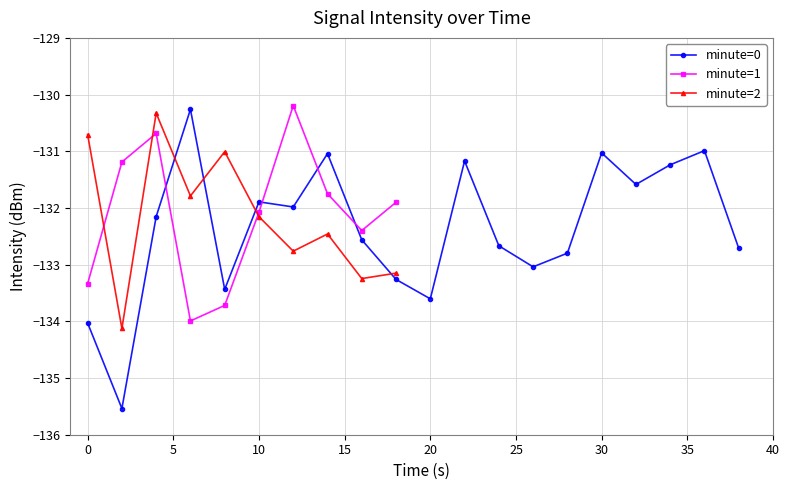

At which label does the data first exceed -132?

6